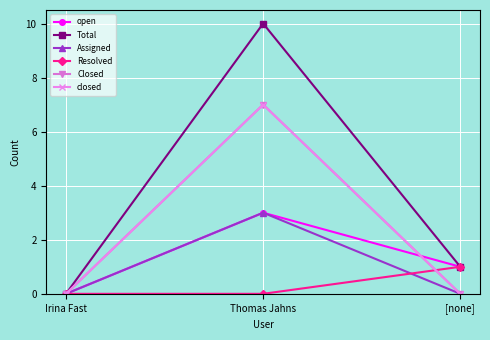

Is this an area chart (filled region under the line)?

No